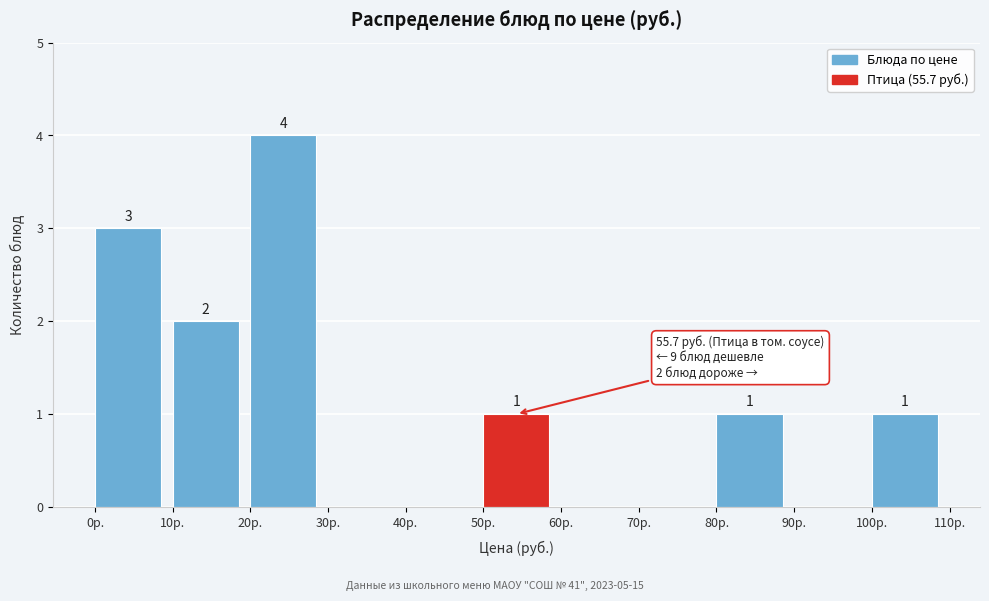

Which range on the x-axis has the tallest bar?

20 to 30